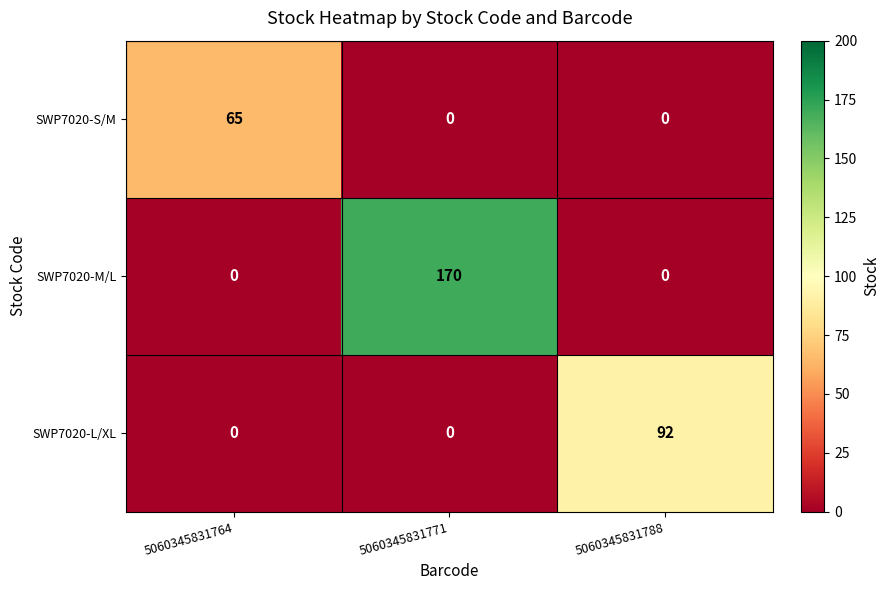

At how many categories does at least one series exceed 116?

1